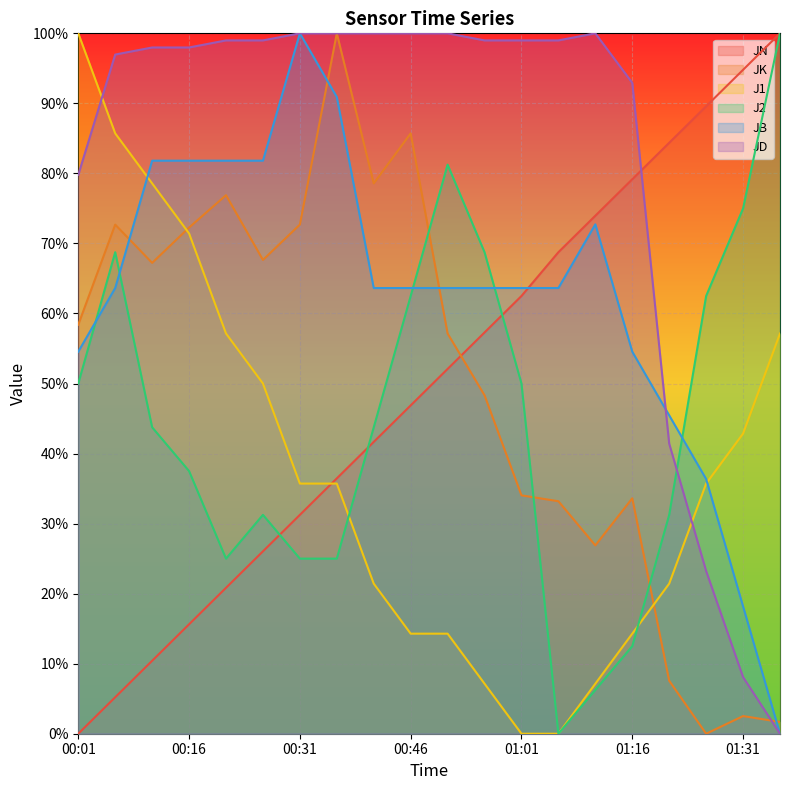

At how many categories does at least one series exceed 0?

20